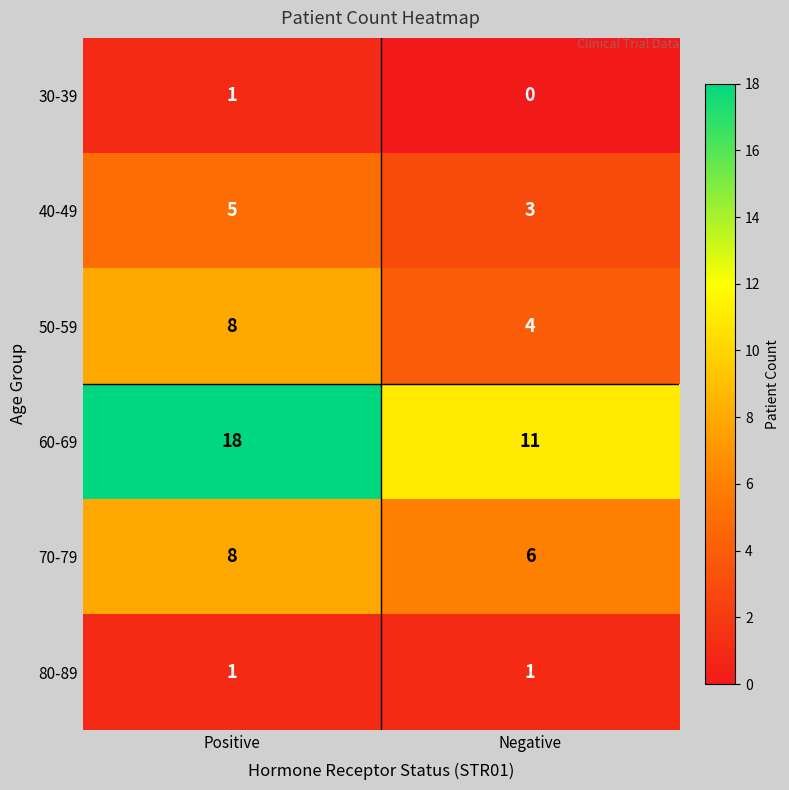

How many categories are shown in the chart?

2